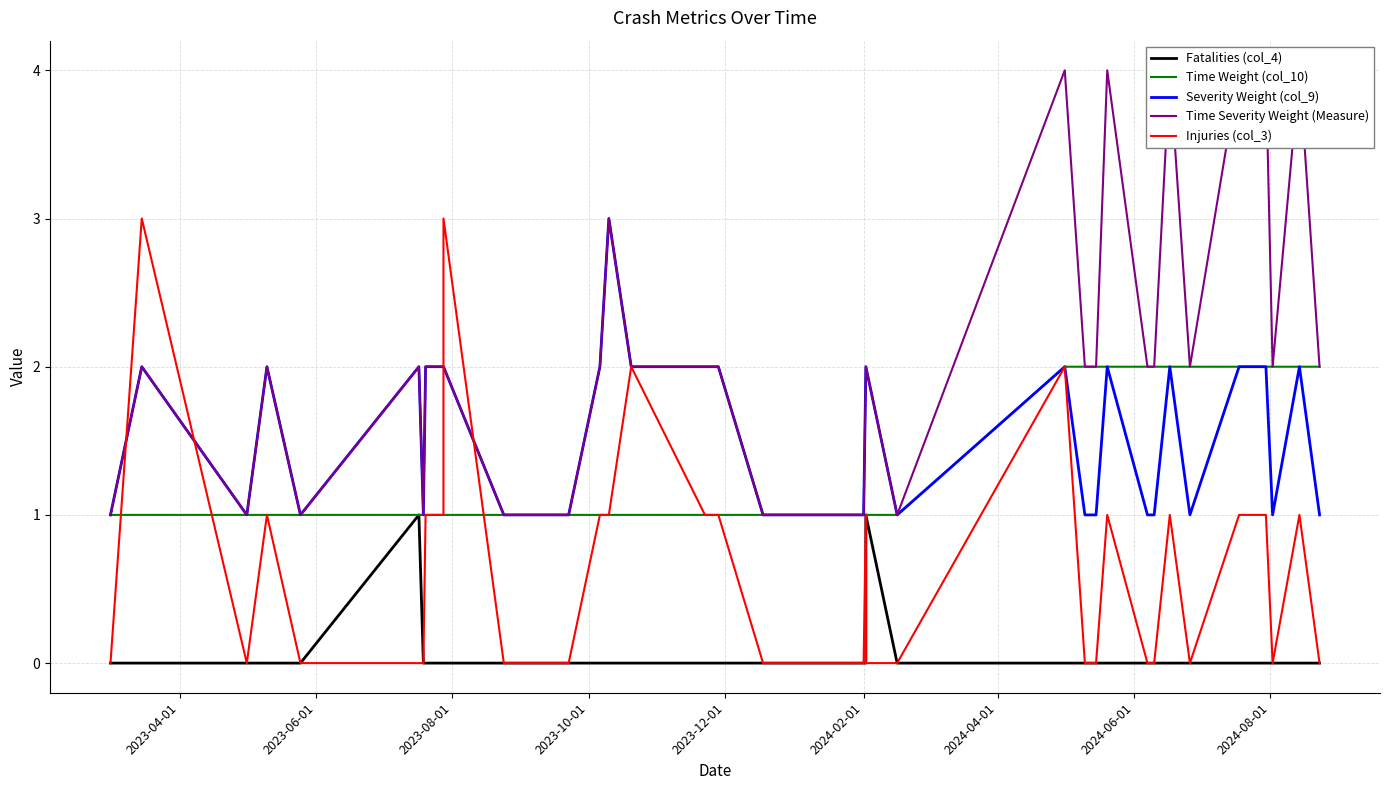

True or false: Fatalities (col_4) has more than 0 interior local peaks.

True